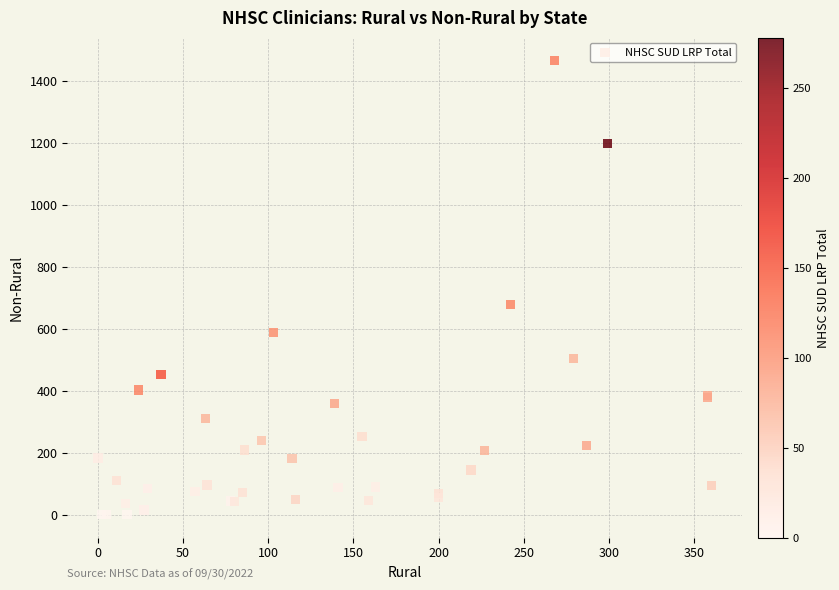

What Y value in the scatter plot is closest to 732?

678